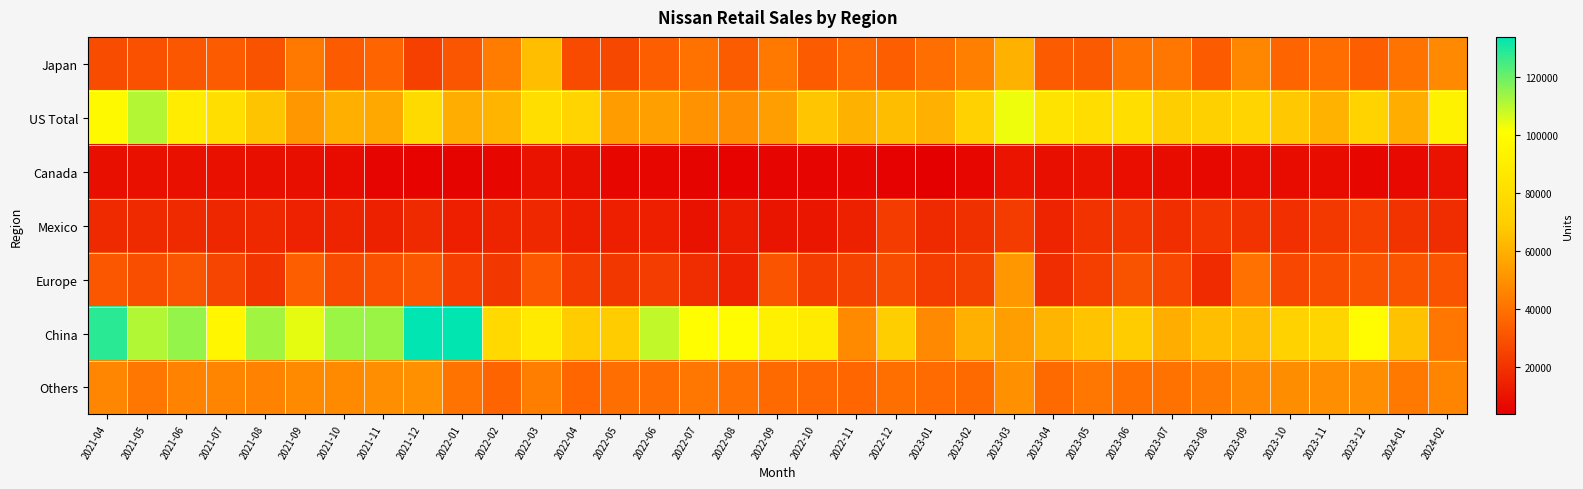

At which category does the chart reach its minimum across all series?

2023-01